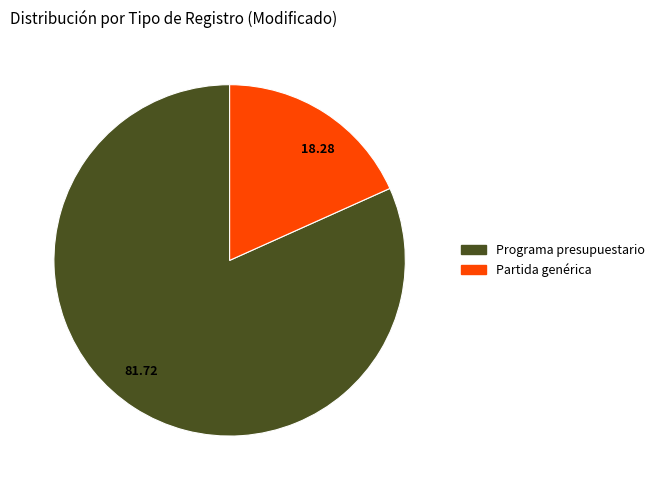

What is the ratio of the value at 81.72 to the value at 18.28?

4.5